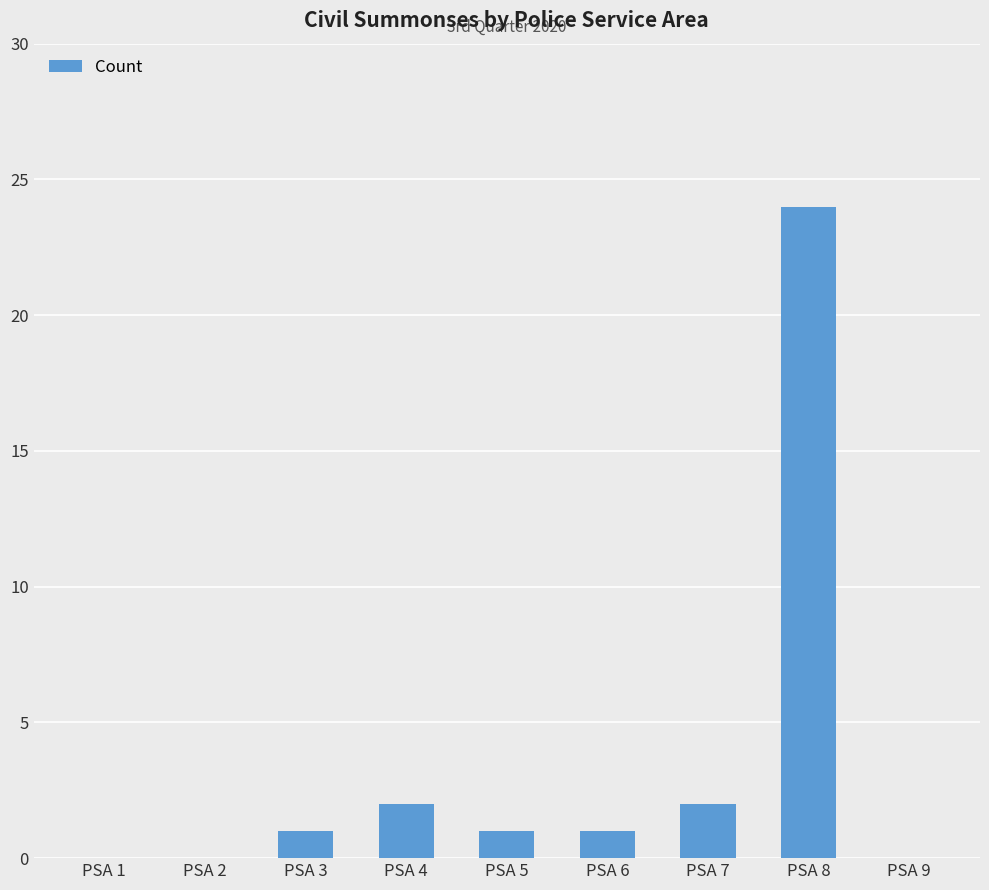

What is the ratio of the value at PSA 5 to the value at PSA 4?

0.5